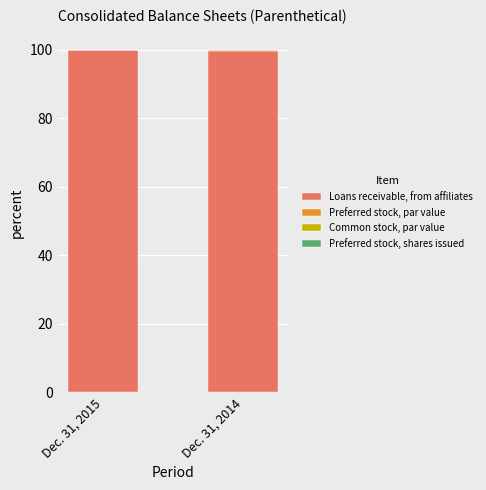

The Loans receivable, from affiliates series shows 99.8 at Dec. 31, 2015. True or false?

True